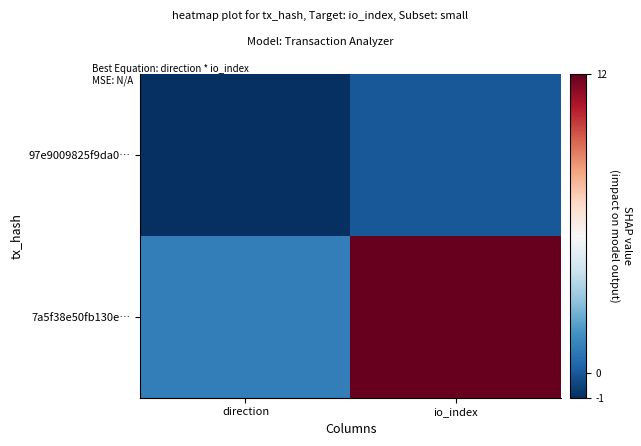

Reading right to left, what are all the values shown in this chart?

97e9009825f9da0…: io_index=0	direction=-1
7a5f38e50fb130e…: io_index=12	direction=1